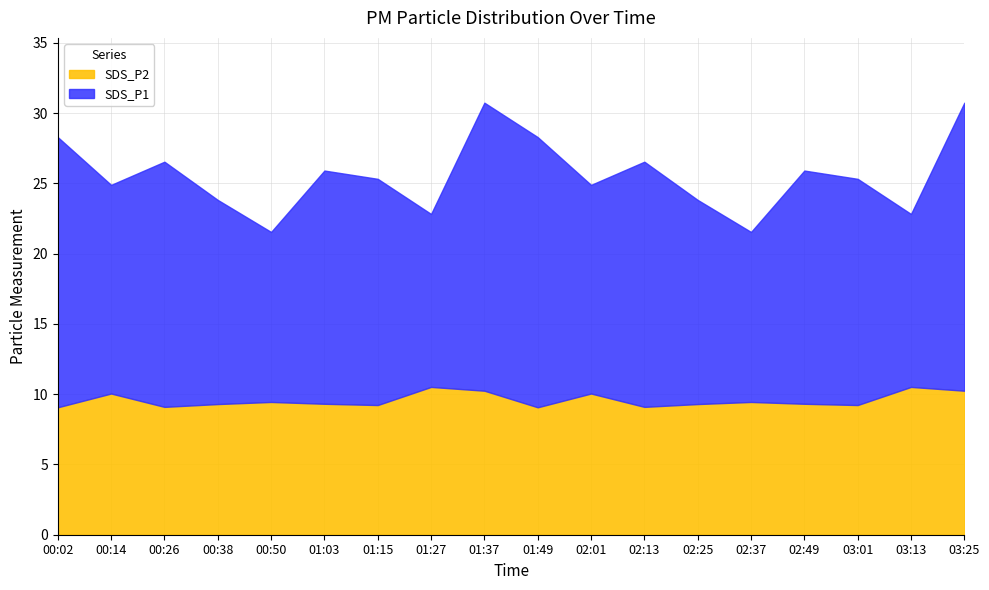

What are all the series names shown in the legend?

SDS_P2, SDS_P1